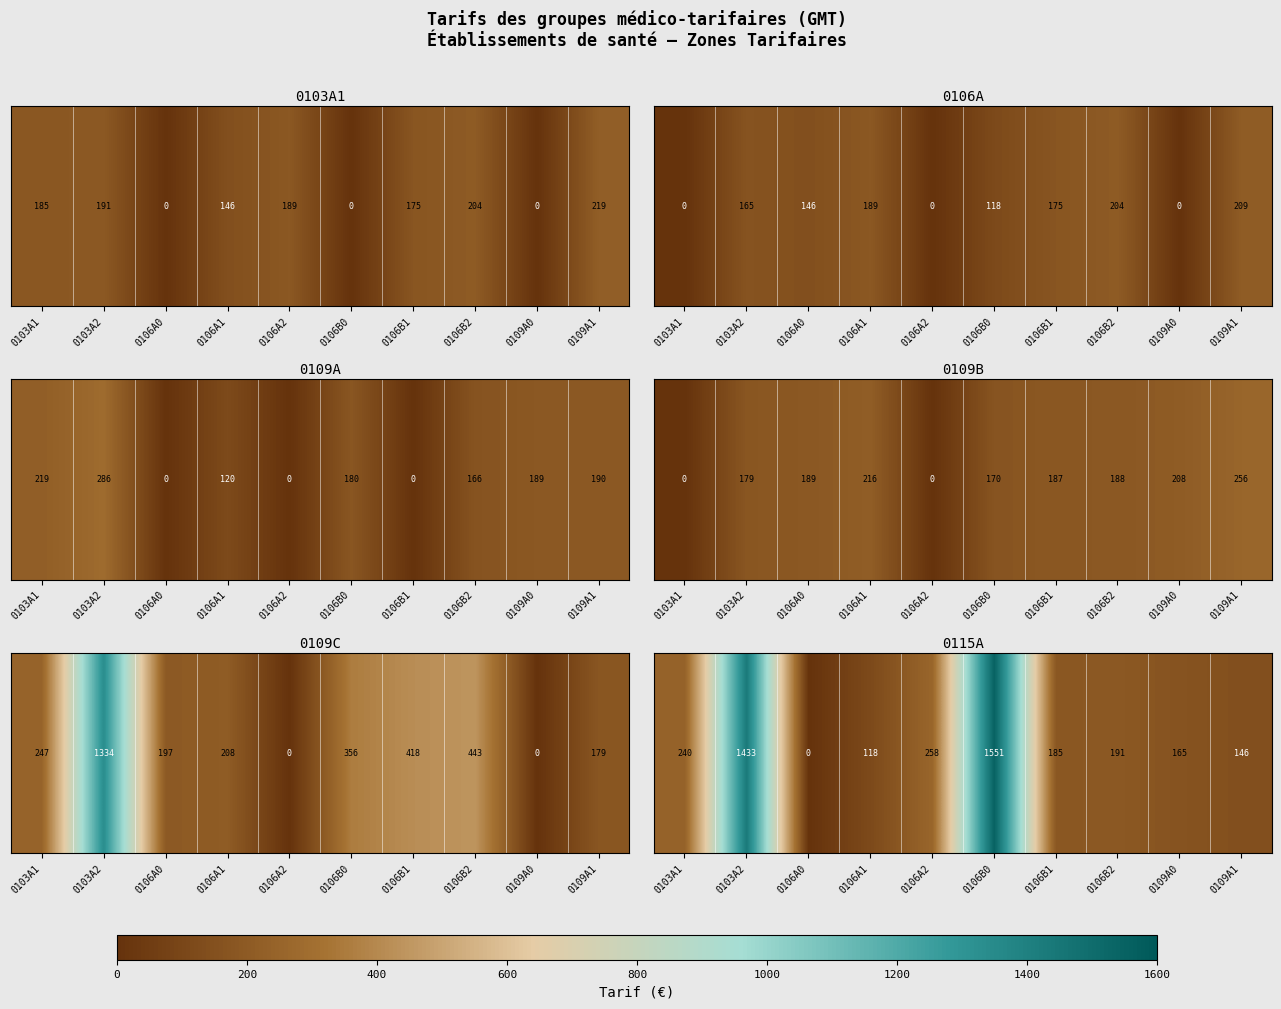

Is it true that the value at 0109A1 is 206.2?

False